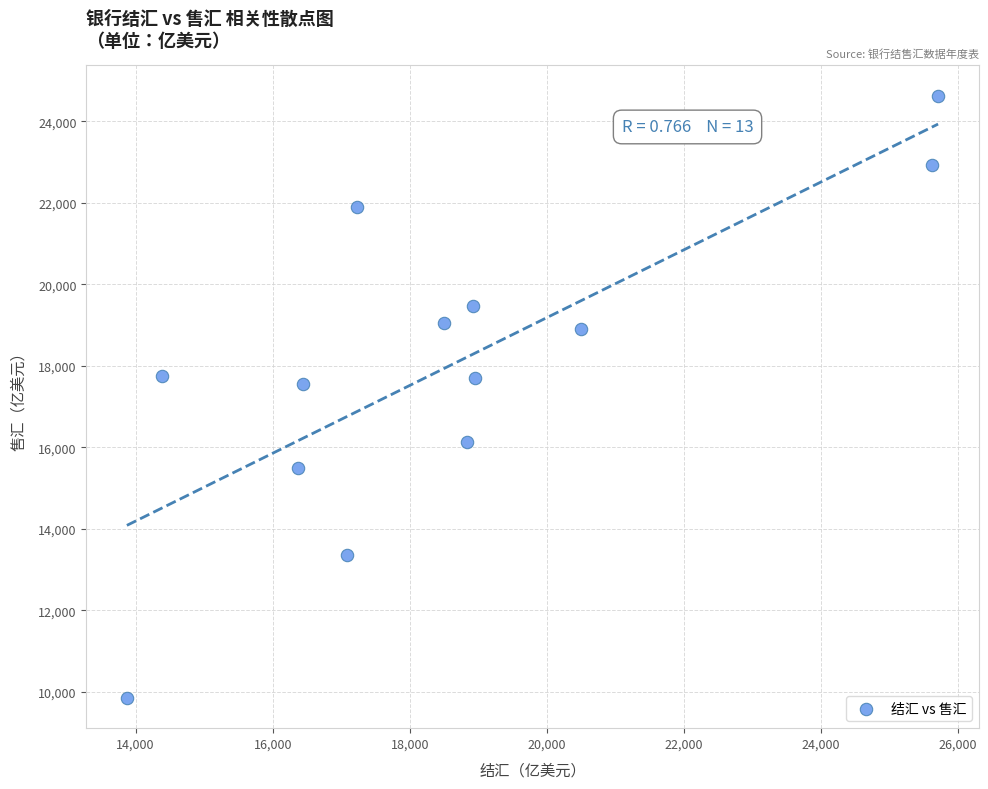

What is the range of X values (max minus min)?

11836.4